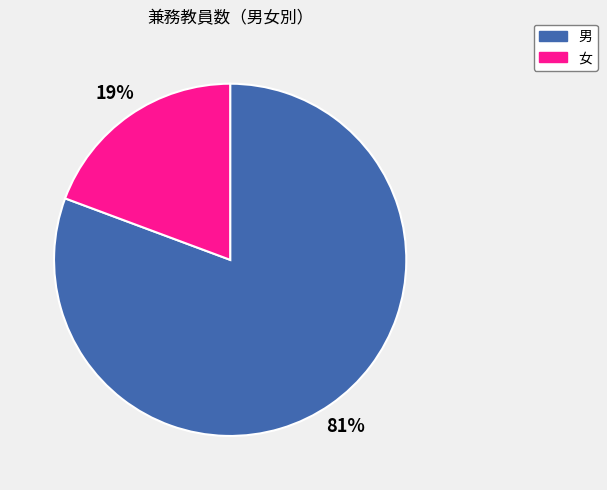

Rank the categories by value from highest to lowest.

男, 女